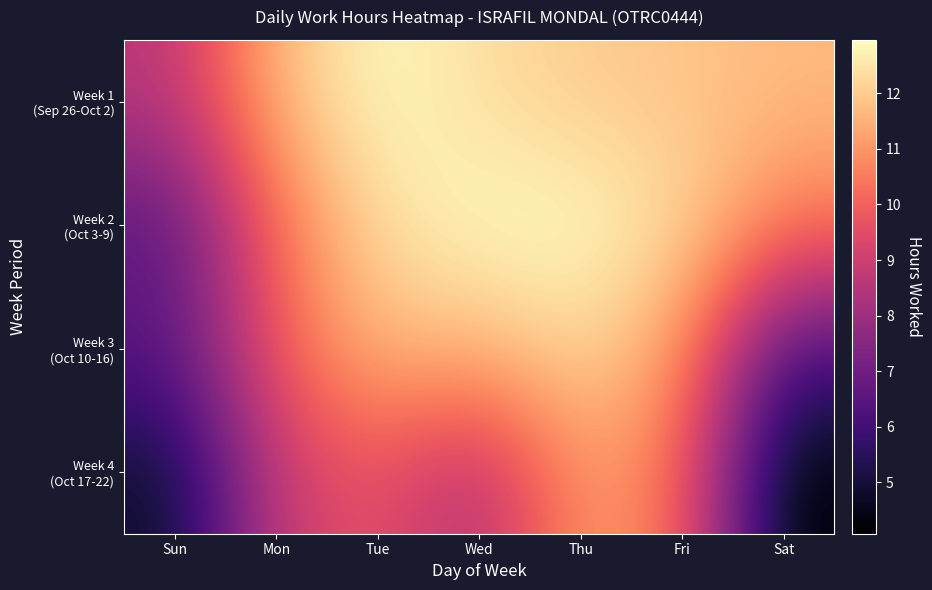

Which category has the highest value across all series?

Thu